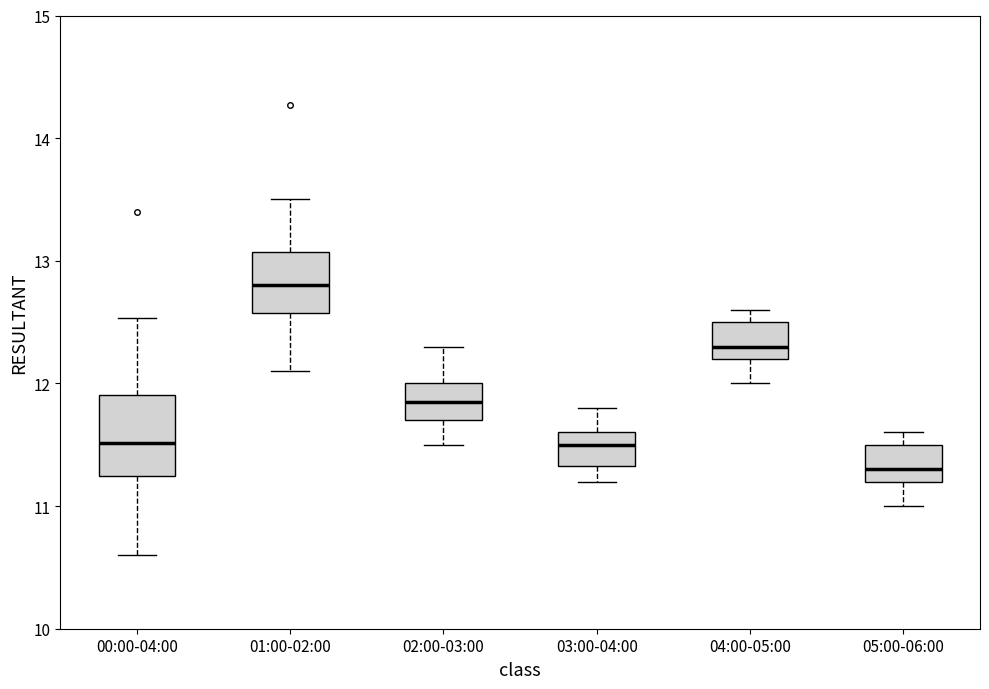

Reading left to right, read every box against the y-axis: the position of its median line, the range the box covers, and the ends of its whiskers. The values are not printed on the chart, so give them approximately, as read against the axis.

00:00-04:00: median 11.5, box 11.2 to 11.9, whiskers 10.6 to 12.5
01:00-02:00: median 12.8, box 12.6 to 13.1, whiskers 12.1 to 13.5
02:00-03:00: median 11.9, box 11.7 to 12.0, whiskers 11.5 to 12.3
03:00-04:00: median 11.5, box 11.3 to 11.6, whiskers 11.2 to 11.8
04:00-05:00: median 12.3, box 12.2 to 12.5, whiskers 12.0 to 12.6
05:00-06:00: median 11.3, box 11.2 to 11.5, whiskers 11.0 to 11.6